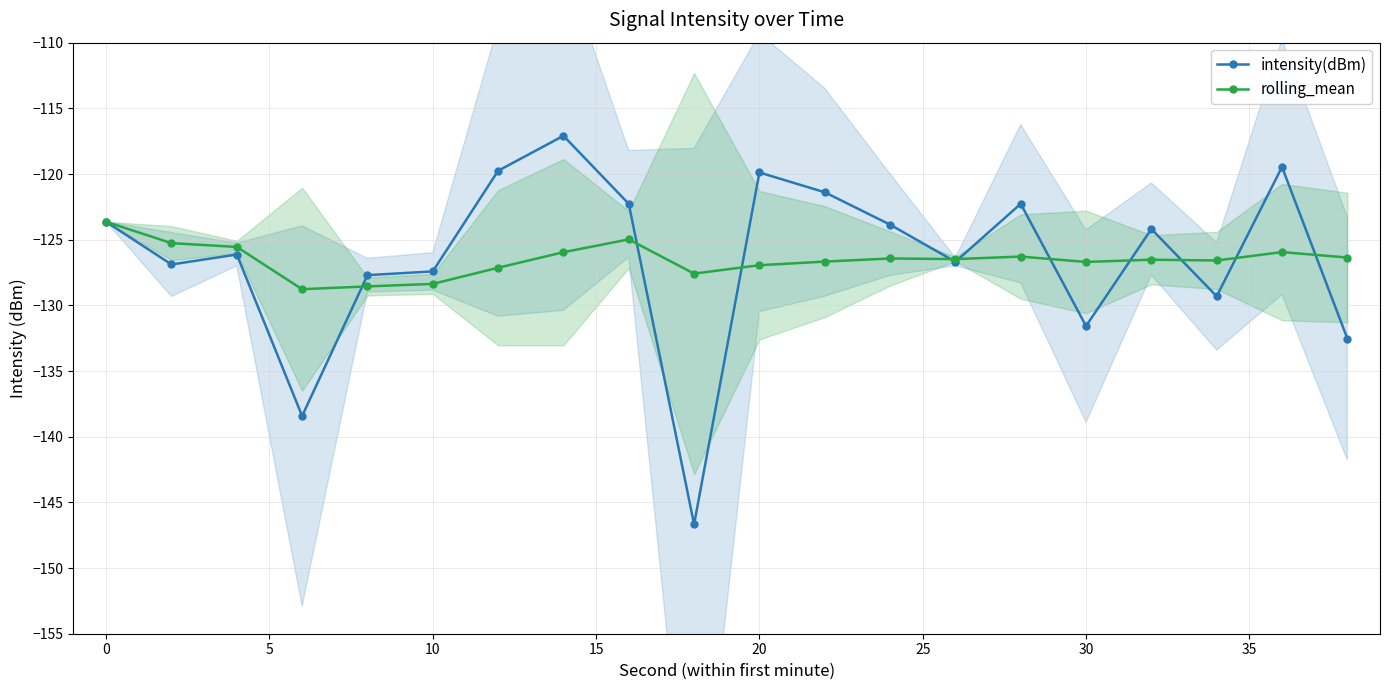

Where is intensity(dBm) nearest to the value -131?

30